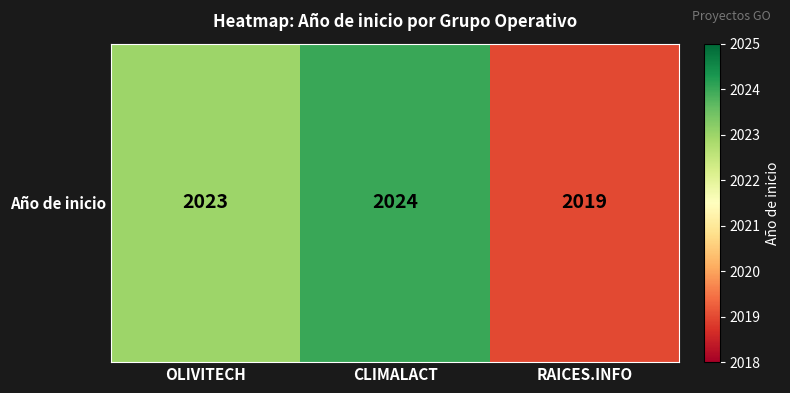

What is the difference between the second highest and minimum values?

4